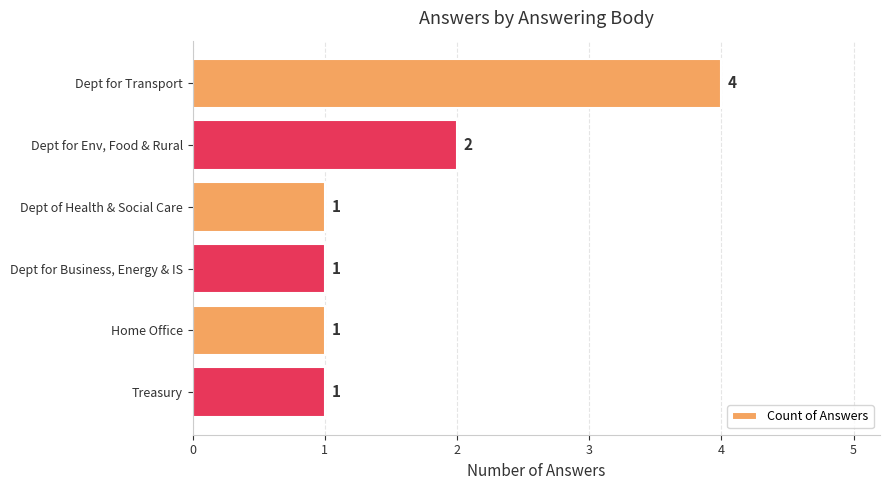

How many bars are there in total?

6